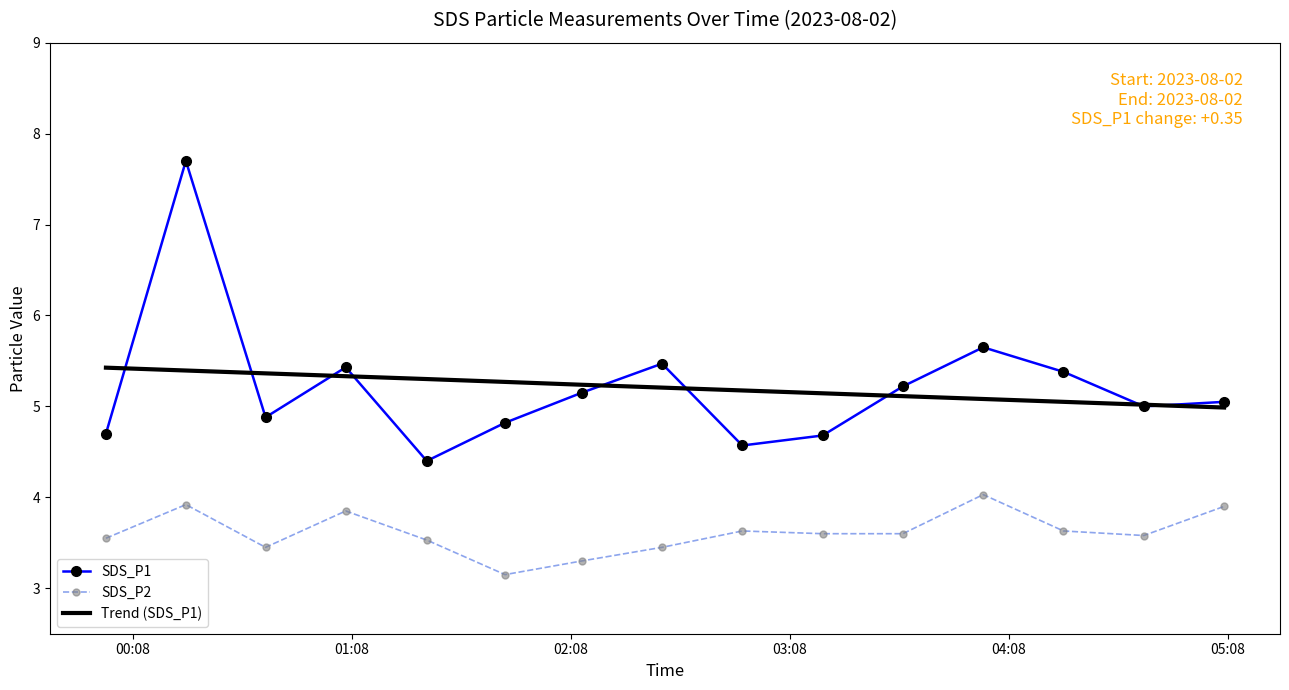

Which series has the largest range (max minus min)?

SDS_P1